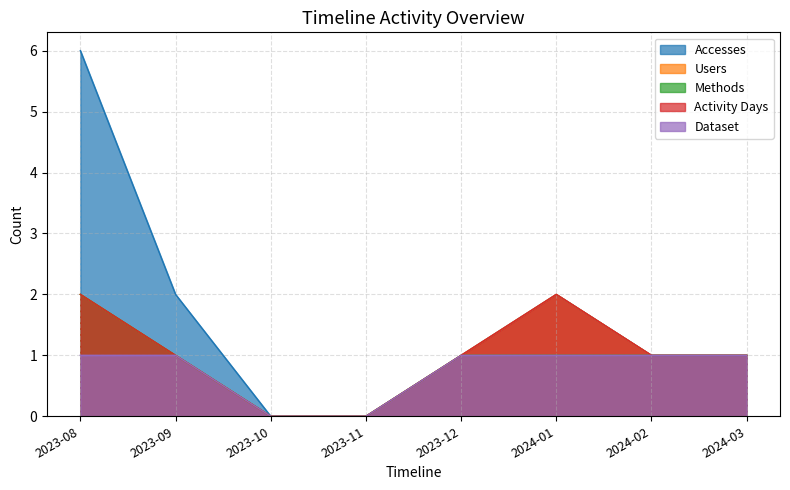

Where is the first local maximum for Accesses?

2024-01